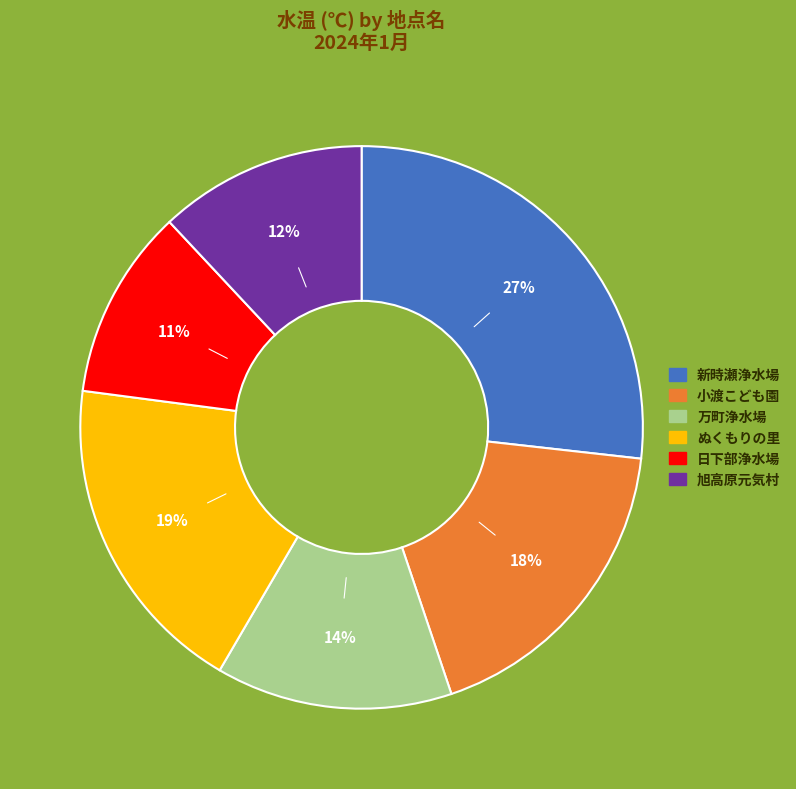

Rank the categories by value from lowest to highest.

日下部浄水場, 旭高原元気村, 万町浄水場, 小渡こども園, ぬくもりの里, 新時瀬浄水場